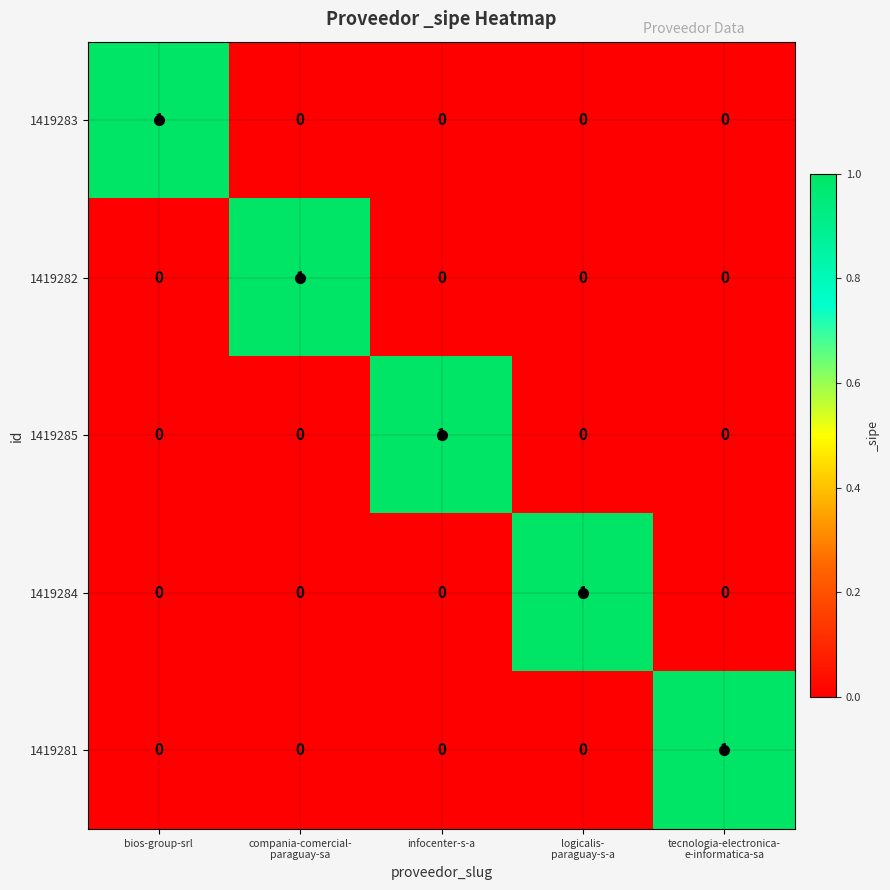

At how many categories does at least one series exceed 0?

5